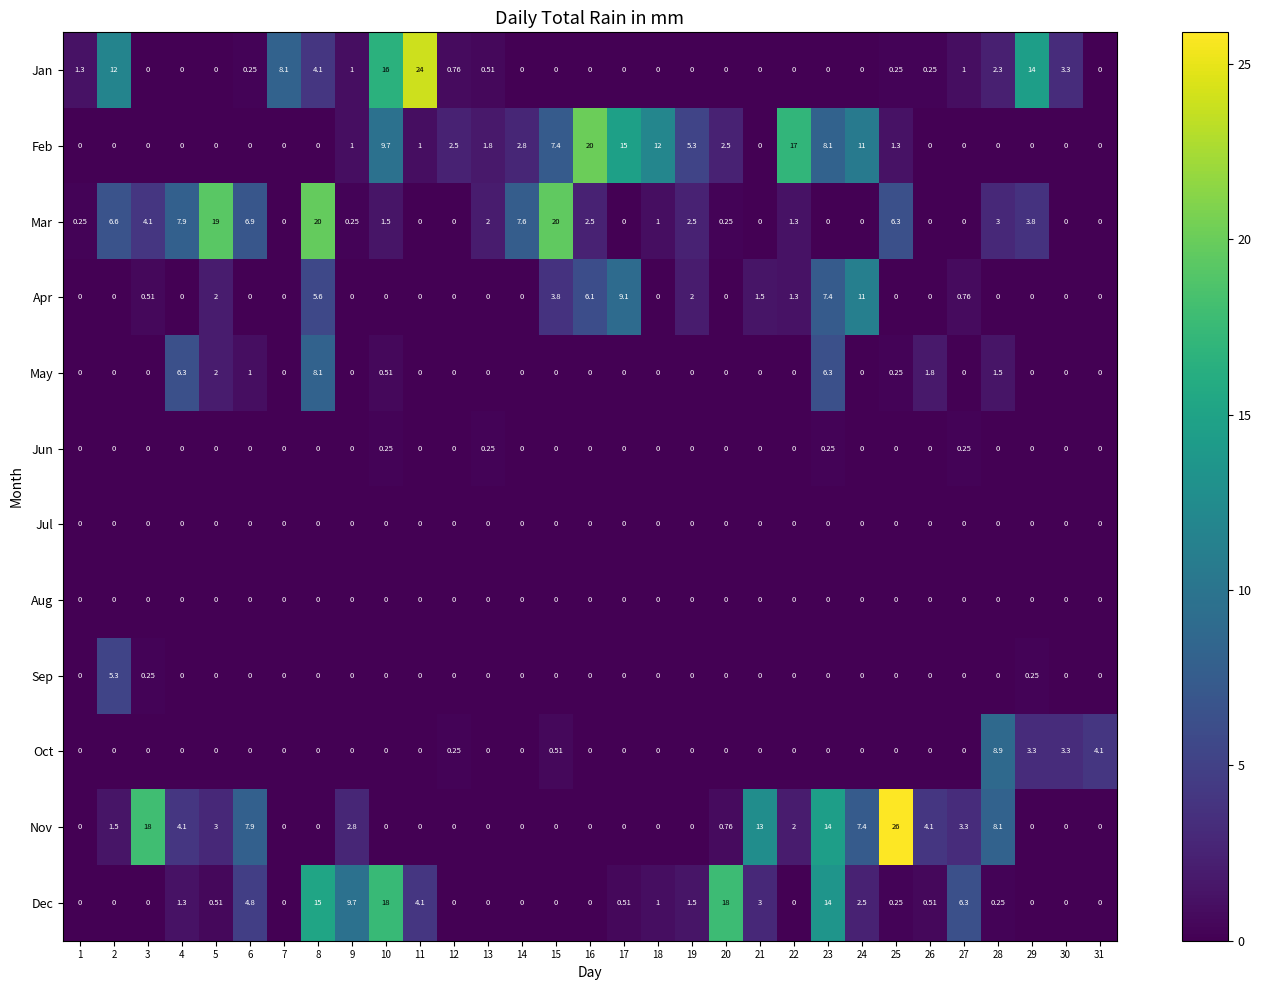

Which series has the largest total across all categories?

Feb